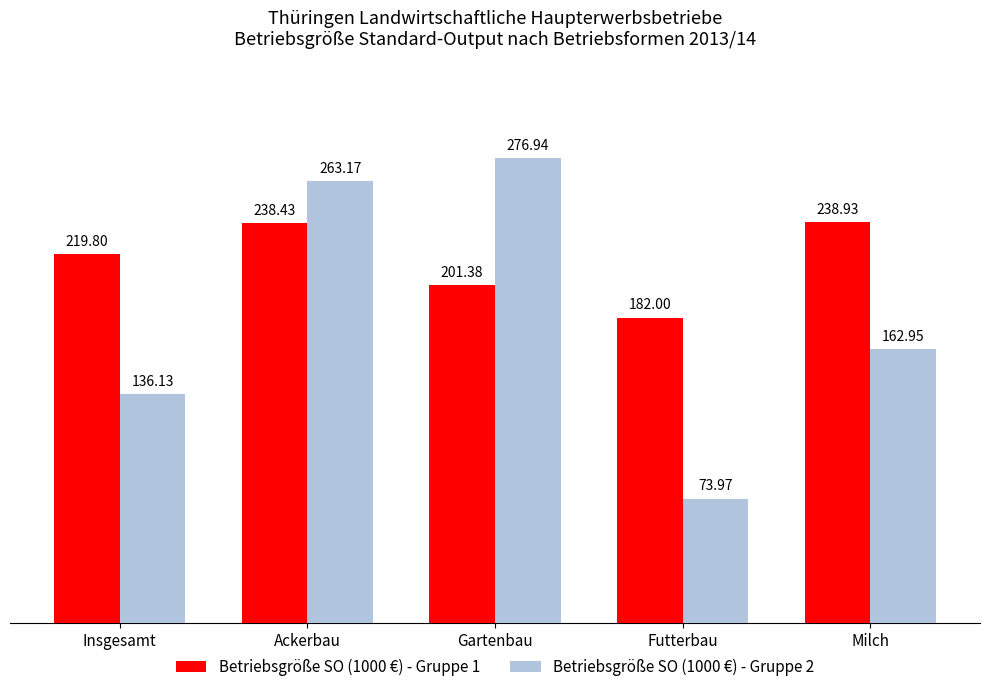

Is the value of Betriebsgröße SO (1000 €) - Gruppe 2 at Ackerbau greater than the value of Betriebsgröße SO (1000 €) - Gruppe 1 at Futterbau?

Yes